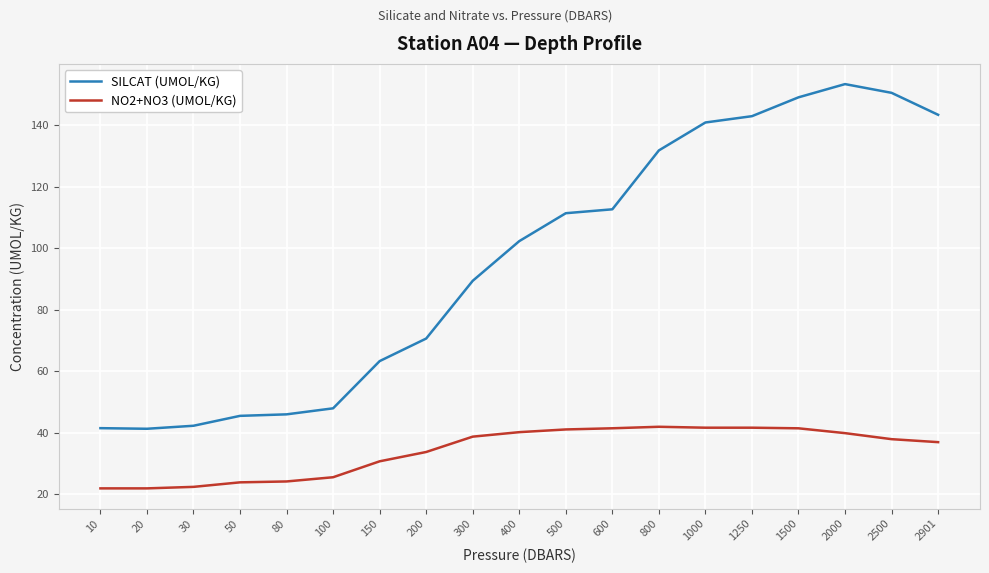

True or false: NO2+NO3 (UMOL/KG) and SILCAT (UMOL/KG) intersect in this chart.

False